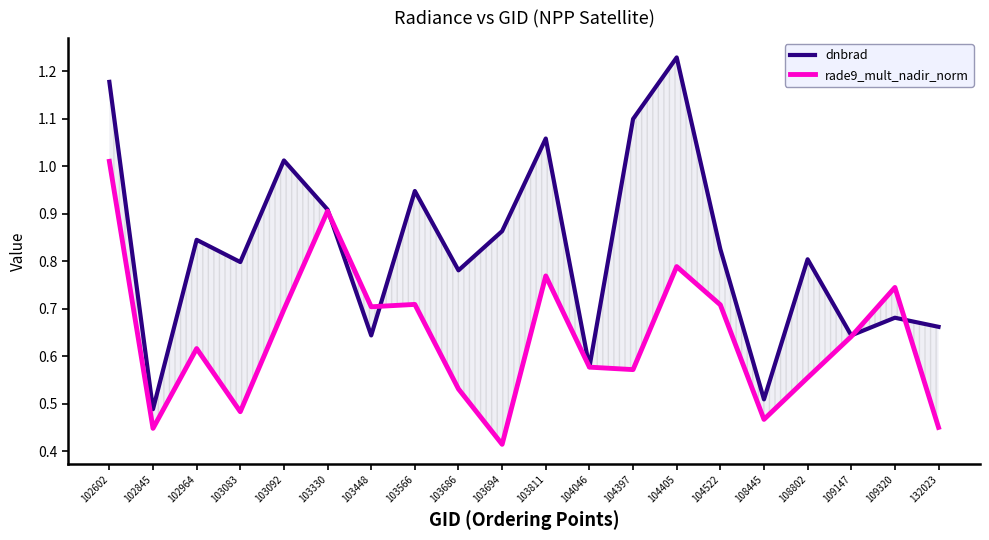

How many data points does each series have?

20